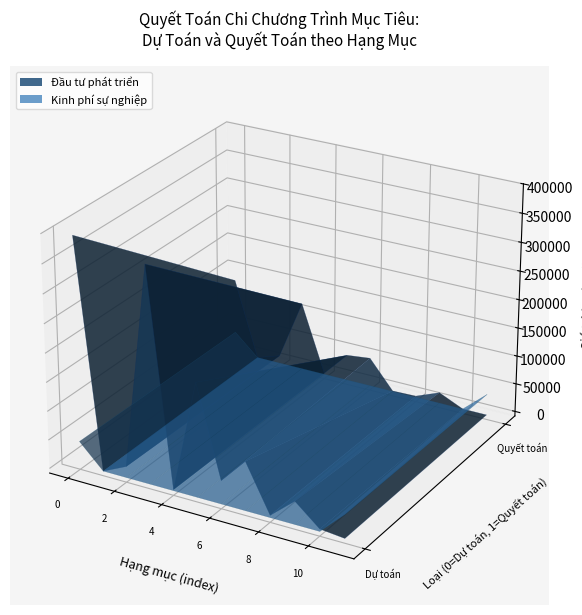

Reading left to right, transcribe all the data shown in this chart.

Đầu tư phát triển: TỔNG SỐ=392350	Lâm nghiệp=0	Hệ thống xã hội=19400	KTXH=372950	Đường liên cảng=2000	Đường ven sông=197000	Tuyến đường nối=40700	ĐT 763=85000	Đường vành đai=4000	Kè sông=40000	Dự phòng=4250	Sữa học đường=0
Kinh phí sự nghiệp: TỔNG SỐ=41000	Lâm nghiệp=0	Hệ thống xã hội=0	KTXH=0	Đường liên cảng=0	Đường ven sông=0	Tuyến đường nối=0	ĐT 763=0	Đường vành đai=0	Kè sông=0	Dự phòng=0	Sữa học đường=41000